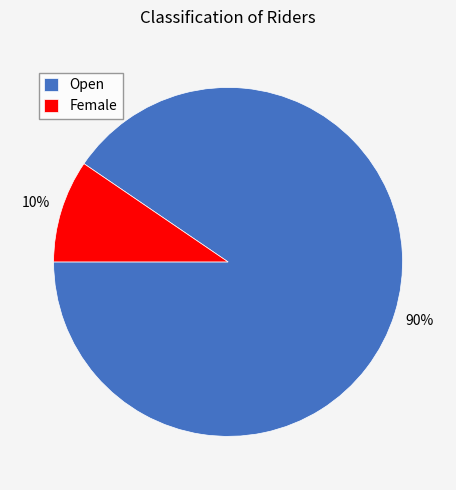

Rank the categories by value from highest to lowest.

Open, Female